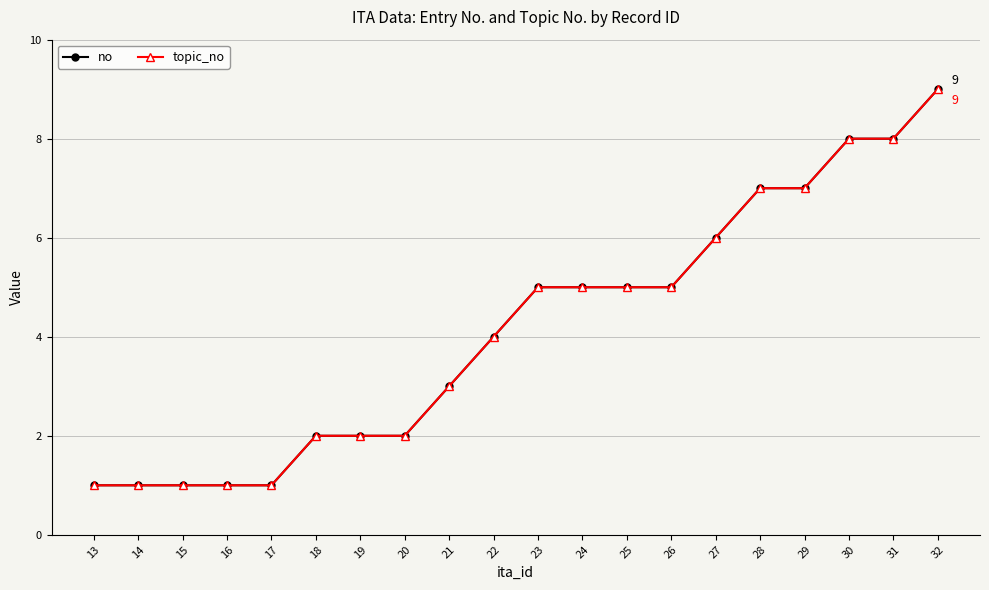

True or false: no has more than 2 interior local peaks.

False